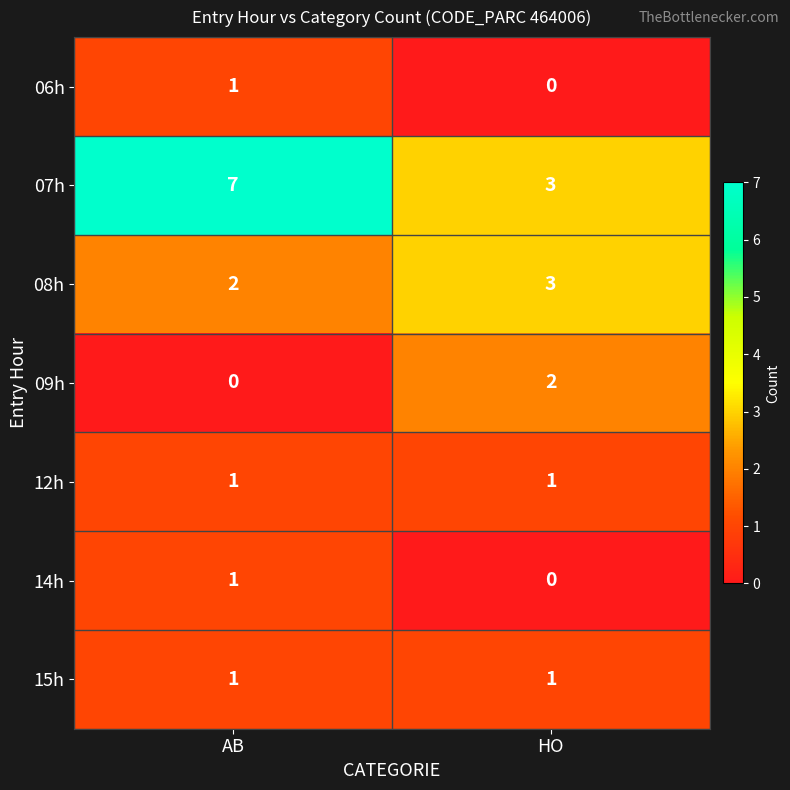

Which series has the widest spread of values?

07h